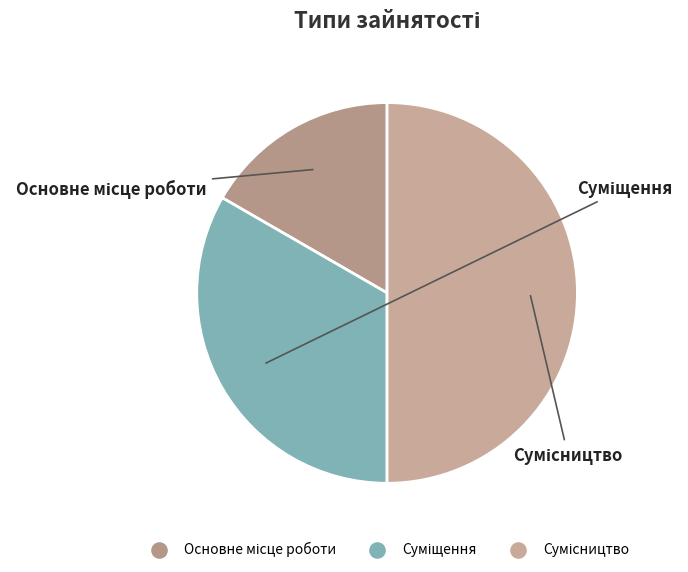

What is the ratio of the value at Основне місце роботи to the value at Сумісництво?

0.3